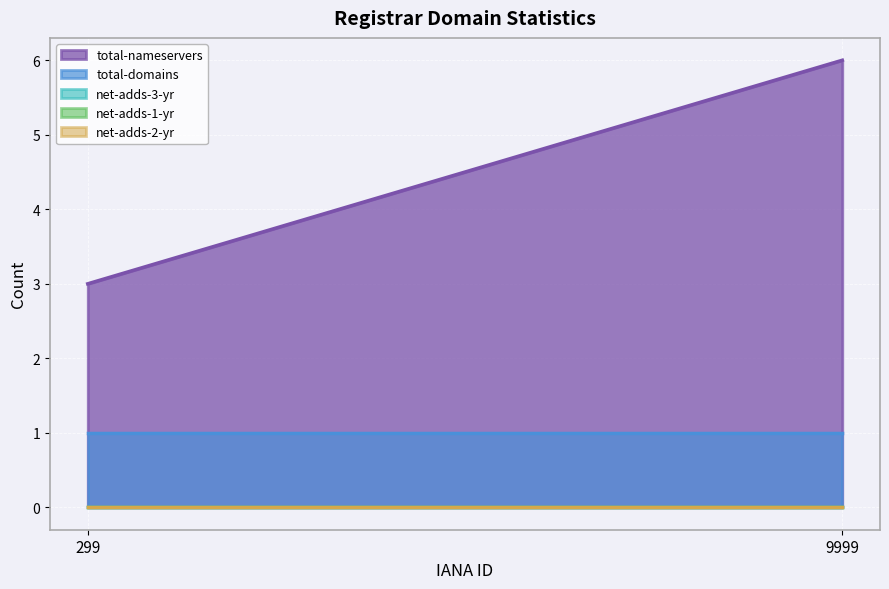

Which series has the widest spread of values?

total-nameservers